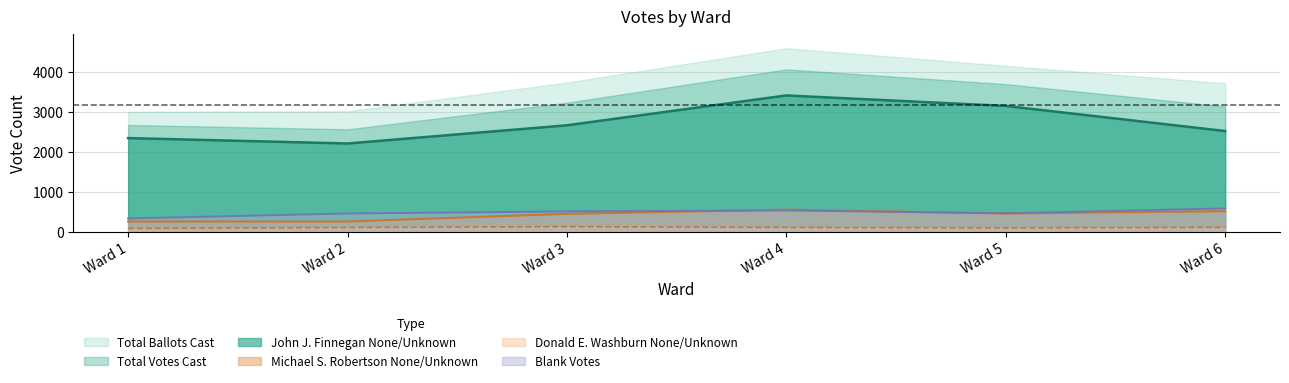

The value of Donald E. Washburn None/Unknown at Ward 4 is 48. True or false?

False